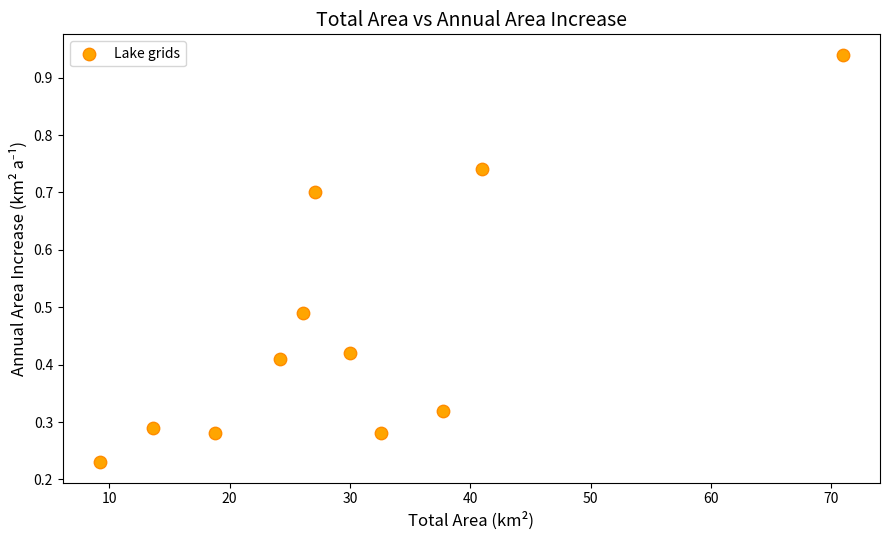

What is the average X value?

30.1